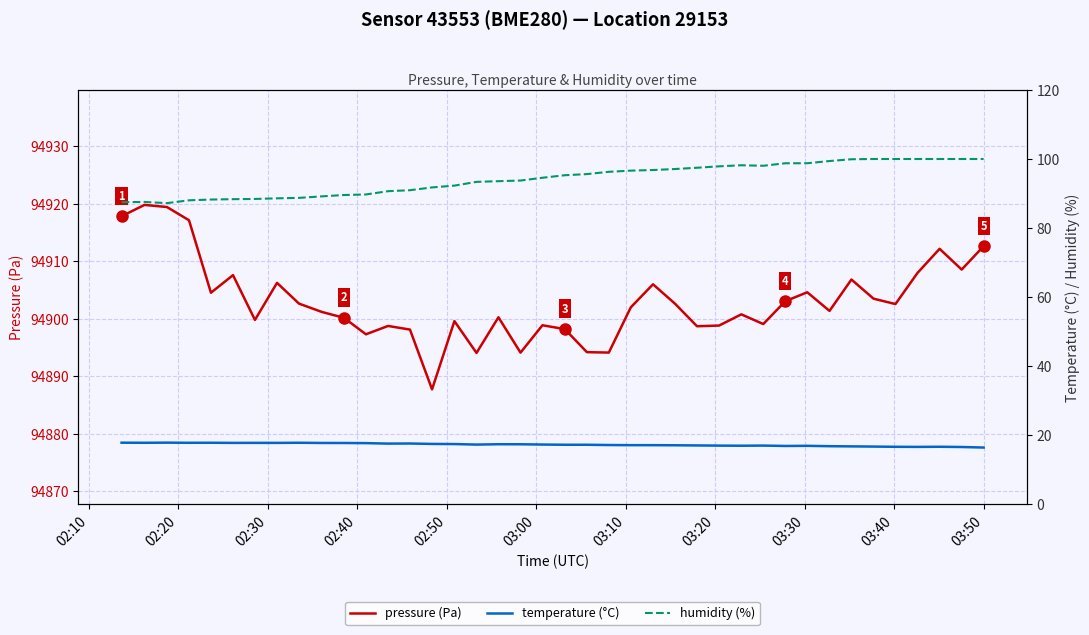

Is this an area chart (filled region under the line)?

No